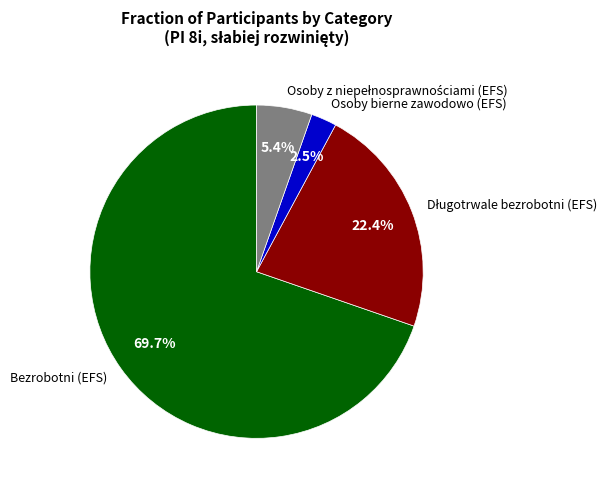

Is there any slice that represents more than half of the pie?

Yes